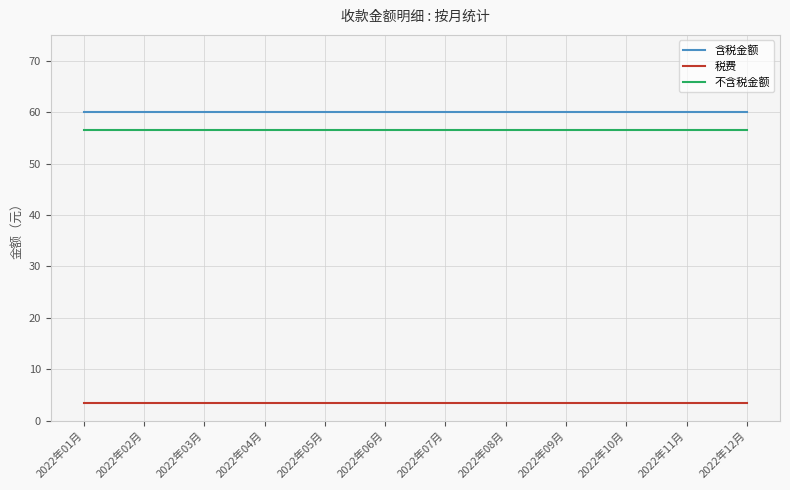

What position from the left is 2022年06月?

6